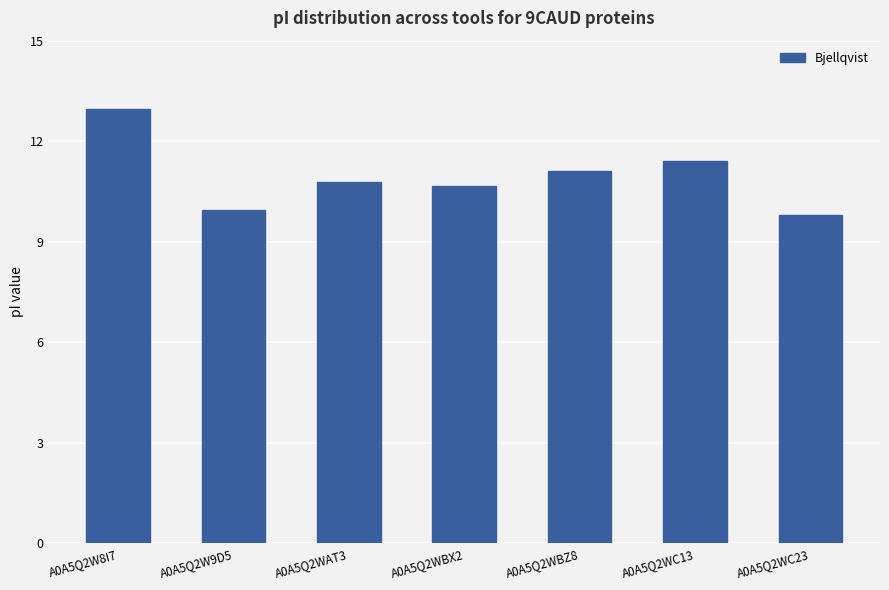

What is the label of the 1st bar from the left?

A0A5Q2W8I7